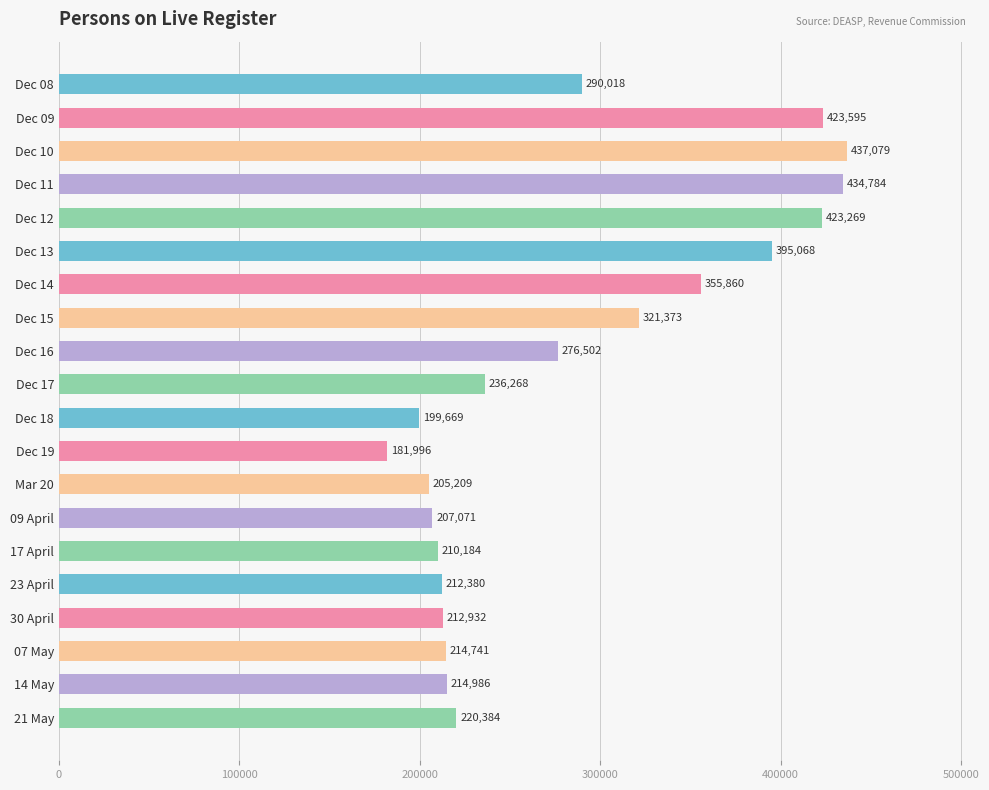

What is the value of the 15th bar from the top?

210184